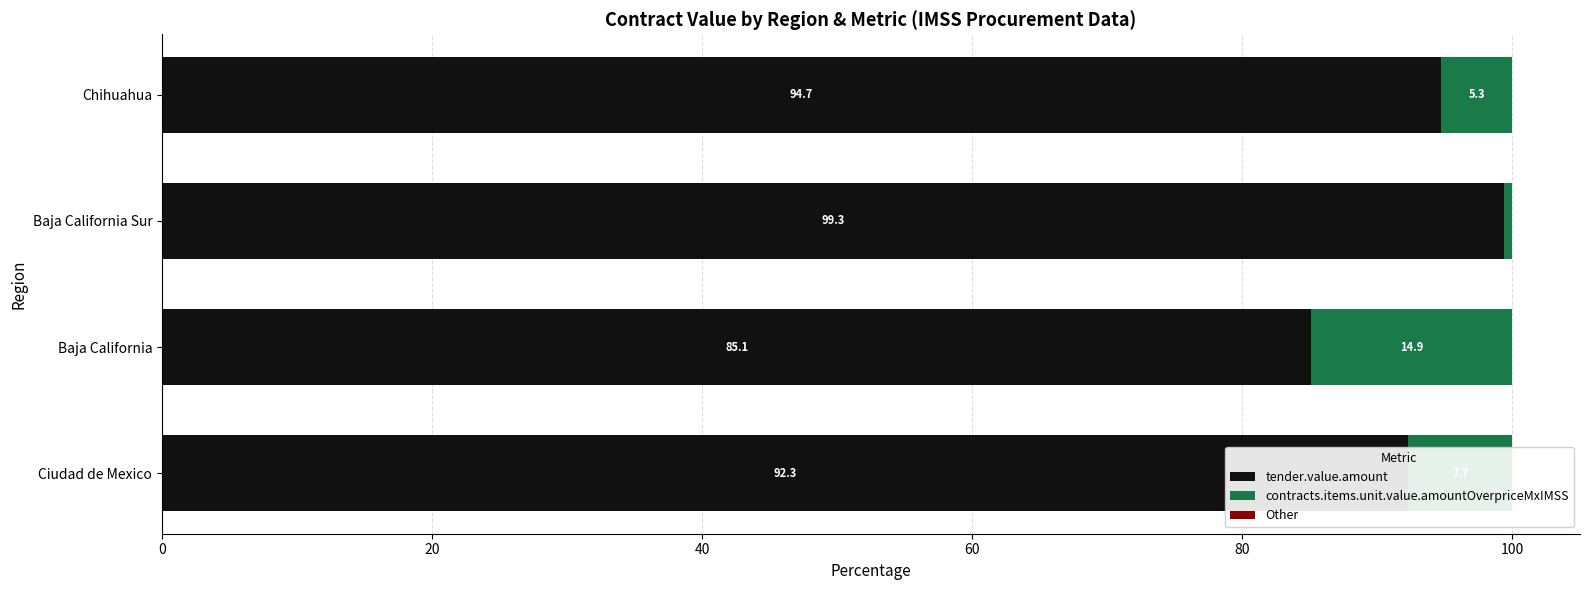

What is the difference between the highest and lowest values at 60?

94.1